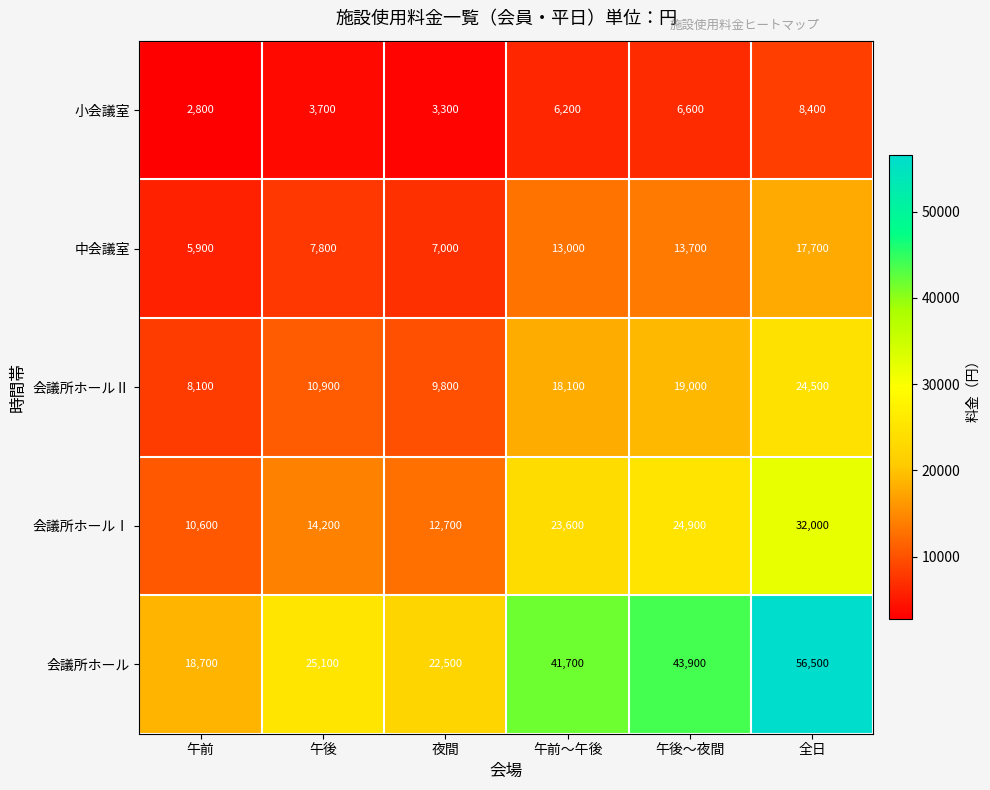

The value of 会議所ホールⅠ at 午後 is 14200. True or false?

True